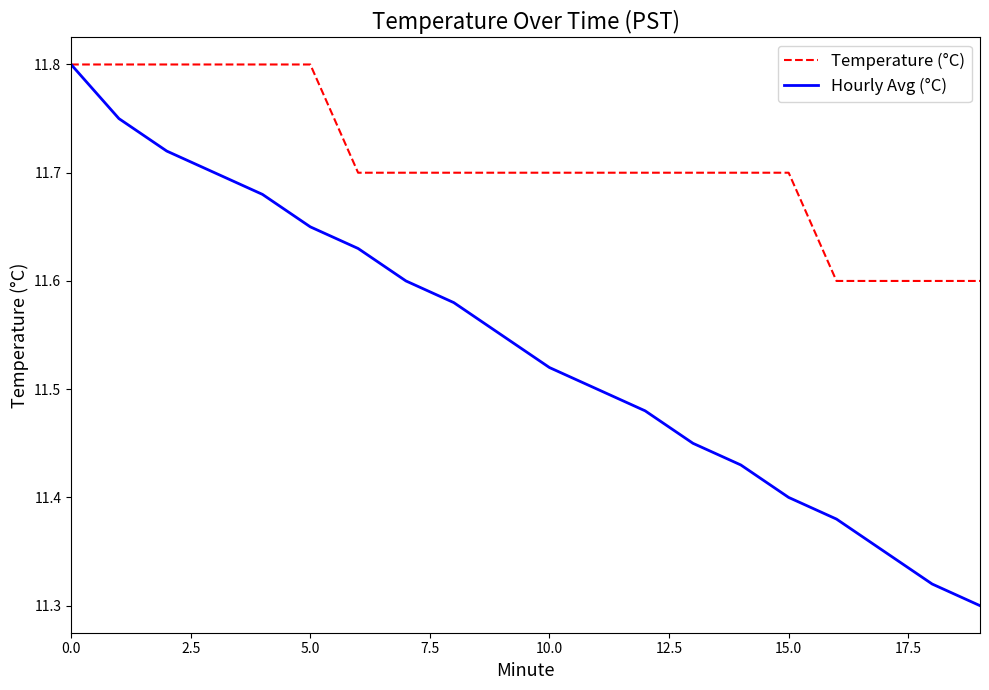

Which series has the widest spread of values?

Hourly Avg (°C)